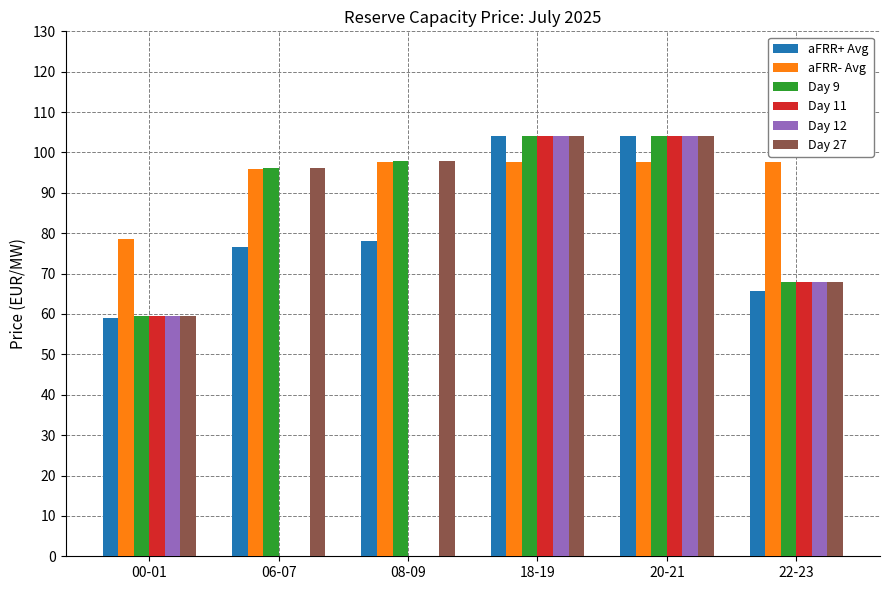

How many groups of bars are there?

6